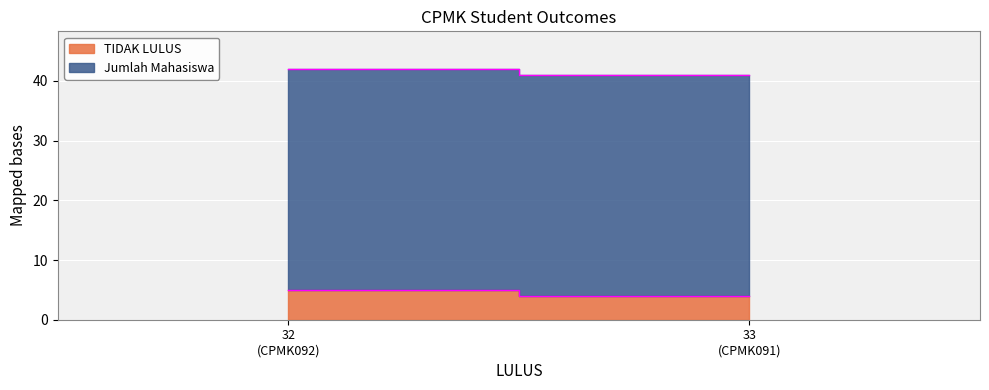

List the series in order of their peak value, highest first.

Jumlah Mahasiswa, TIDAK LULUS